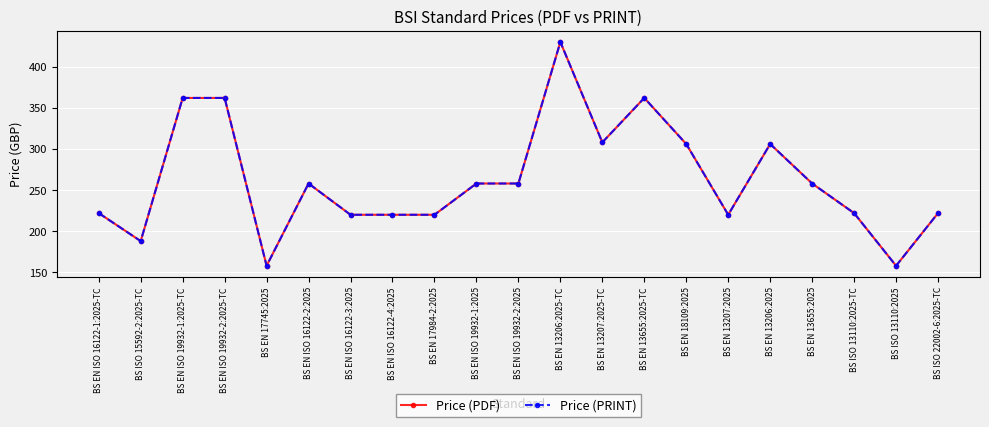

True or false: Price (PDF) and Price (PRINT) intersect in this chart.

False